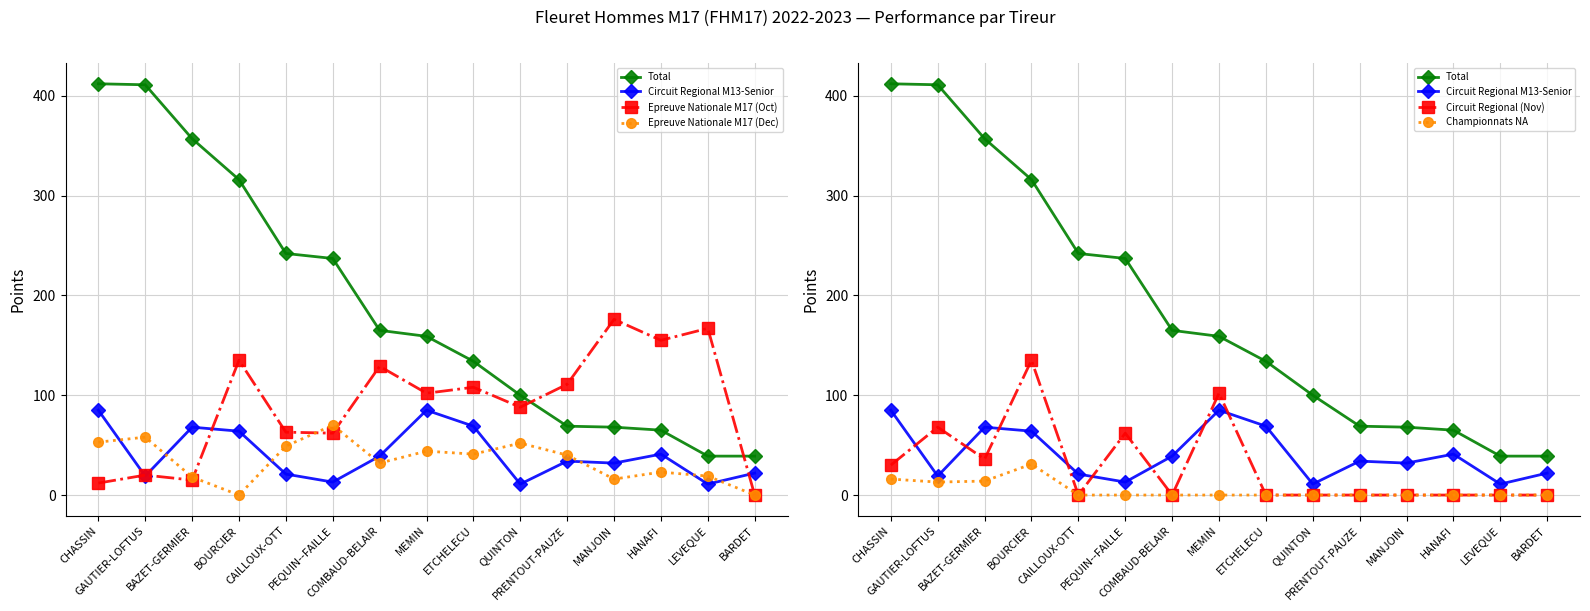

Which series has the largest total across all categories?

Total